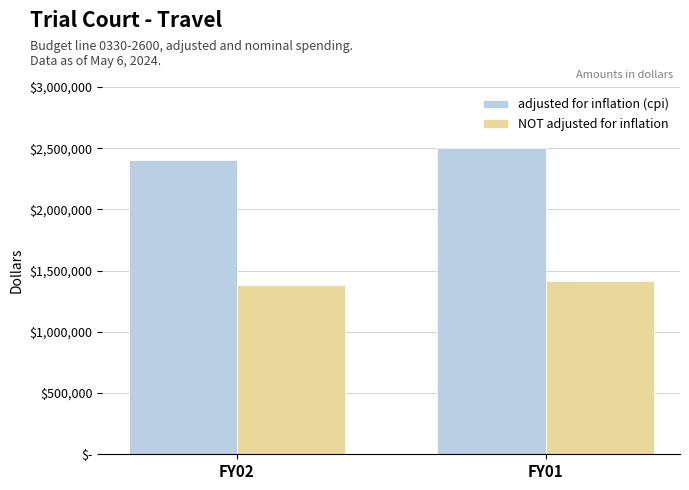

Are the bars grouped side by side (vs. stacked)?

Yes